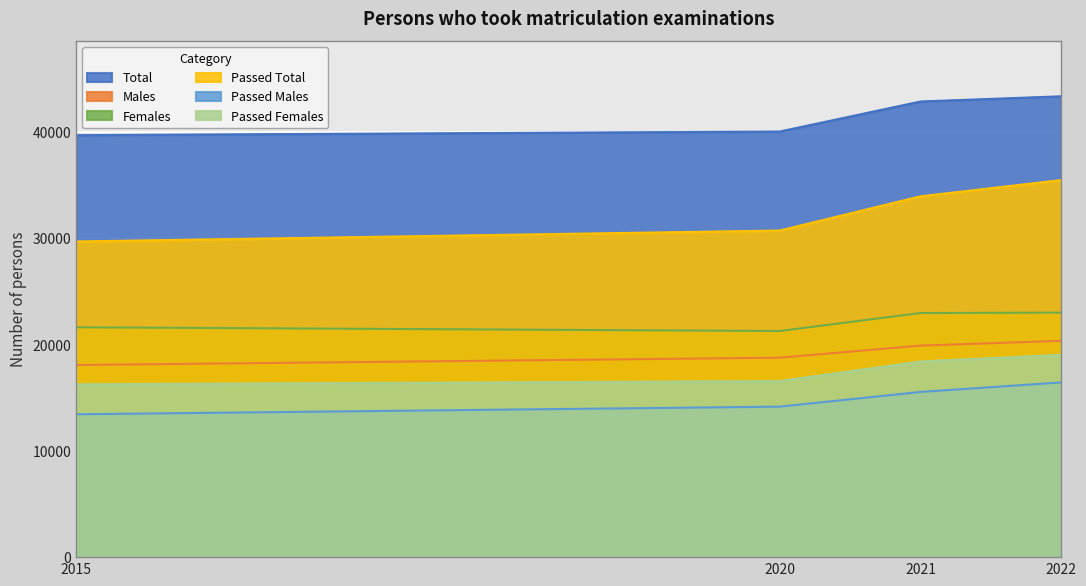

What are all the series names shown in the legend?

Total, Males, Females, Passed Total, Passed Males, Passed Females